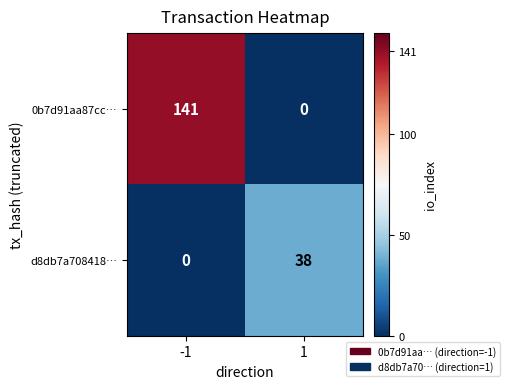

Which series has the largest total across all categories?

0b7d91aa87cc…